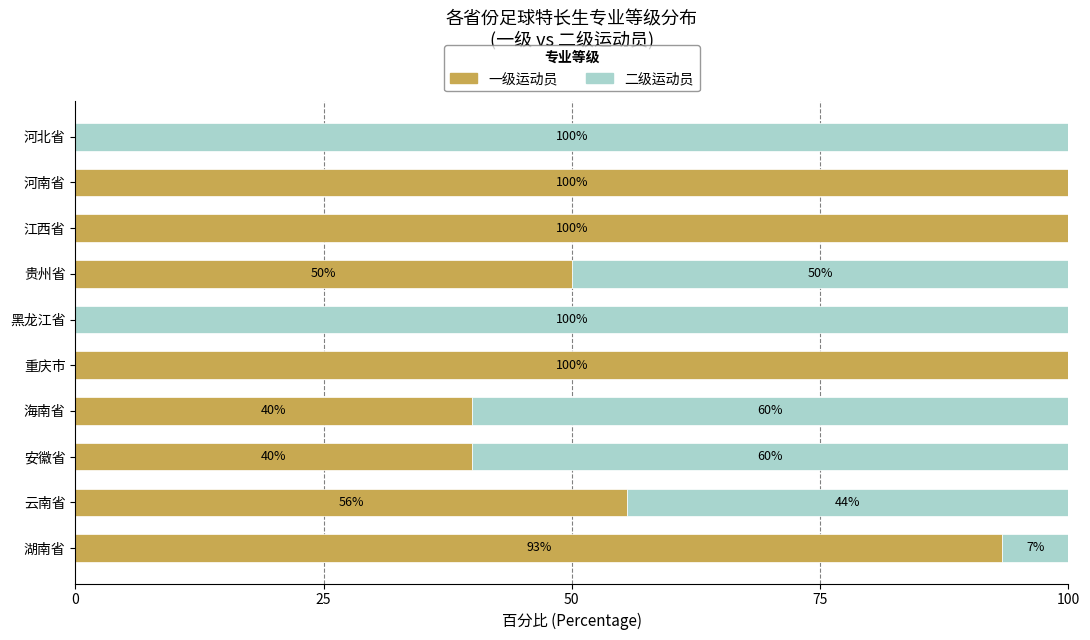

What is the total value across all series at 贵州省?

100.0